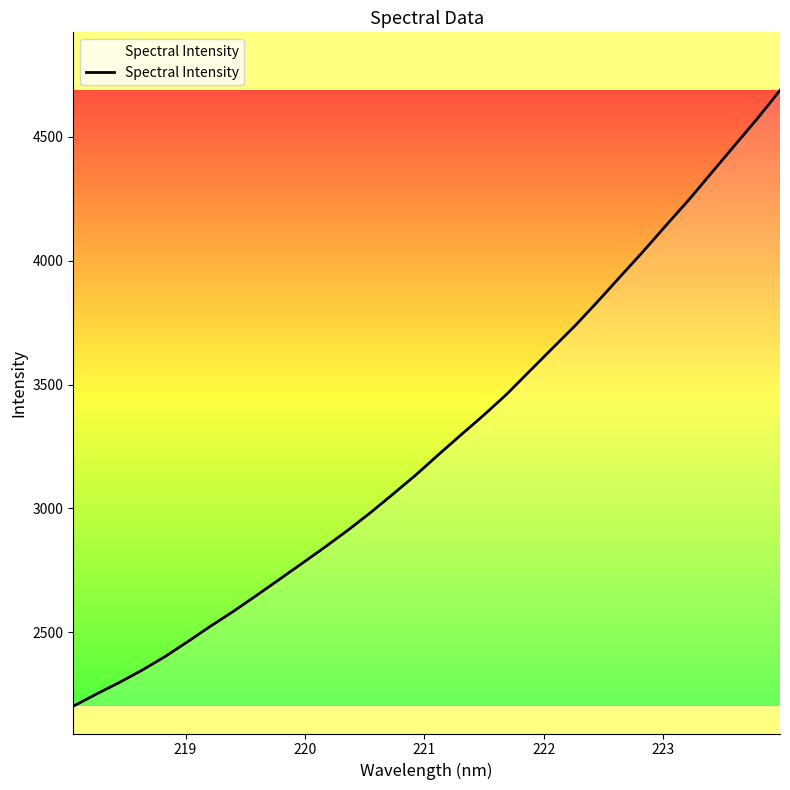

What is the difference between the maximum and minimum values?

2484.1